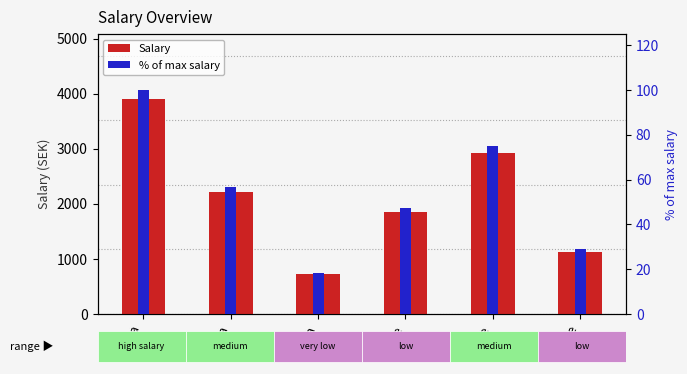

List the labels in order of Salary value, smallest first.

Lisa, Olle, Lasse, Britta, Bosse, Anna